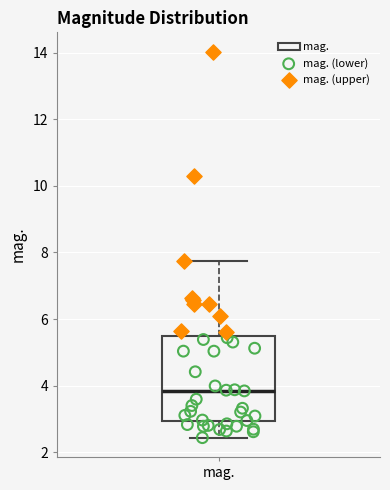

Transcribe this box plot: give where the median line is, the range the box spans, and where the two whiskers end, as read against the y-axis. The values are not printed on the chart, so give them approximately, as read against the axis.

median 3.8, box 3.0 to 5.4, whiskers 2.4 to 7.8